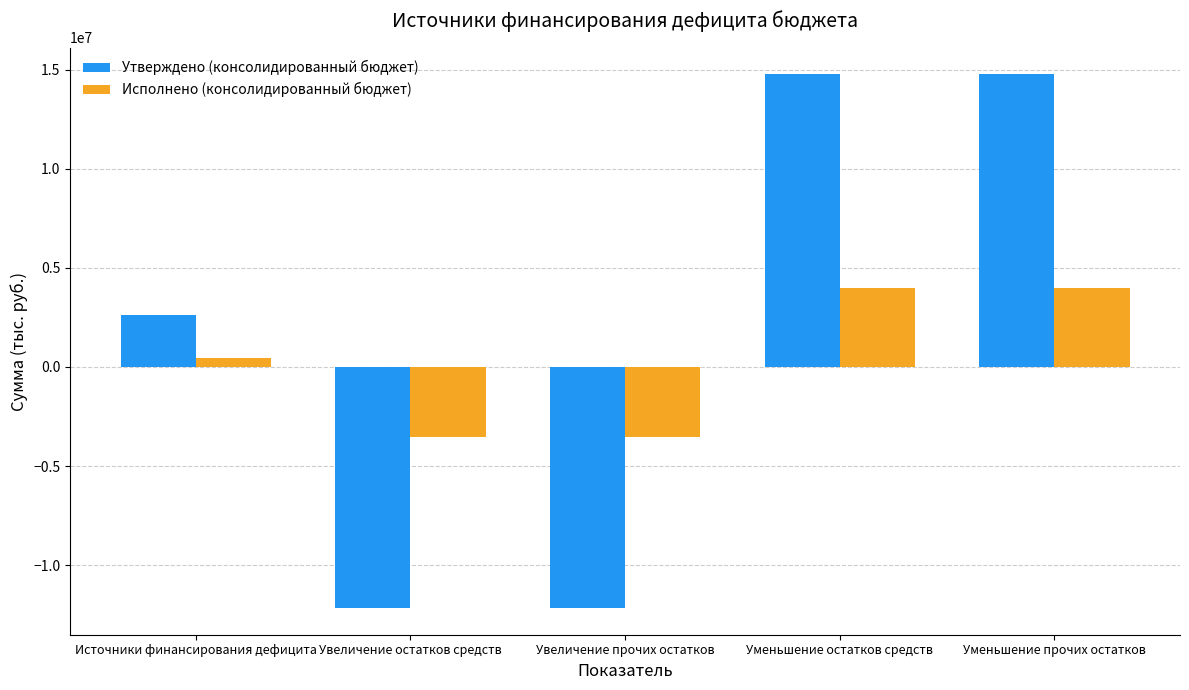

At Увеличение остатков средств, list the series in order from smallest to largest.

Утверждено (консолидированный бюджет), Исполнено (консолидированный бюджет)